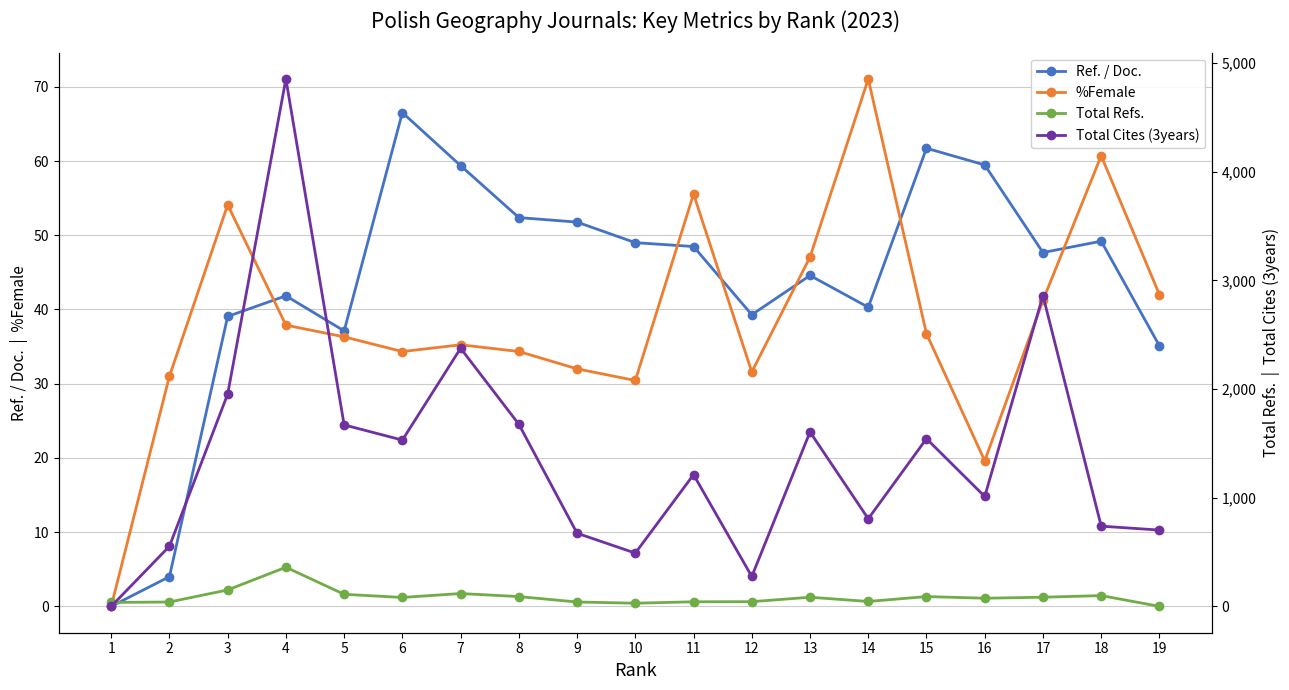

True or false: Total Cites (3years) and Ref. / Doc. intersect in this chart.

False